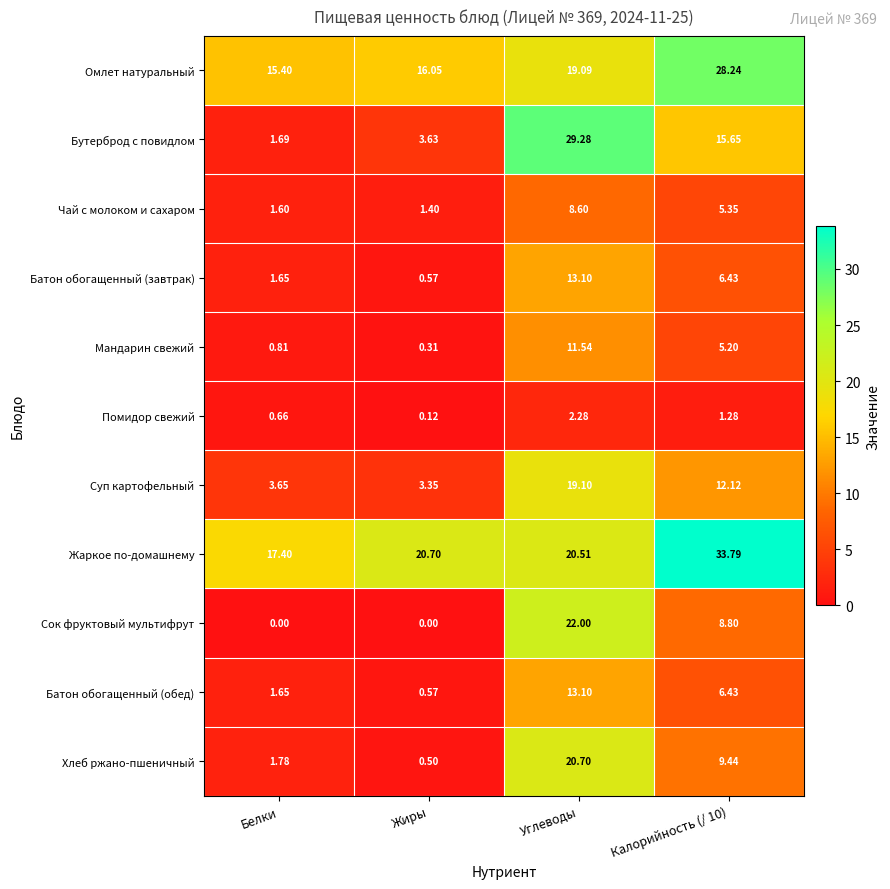

At which category is the sum across all series the highest?

Углеводы